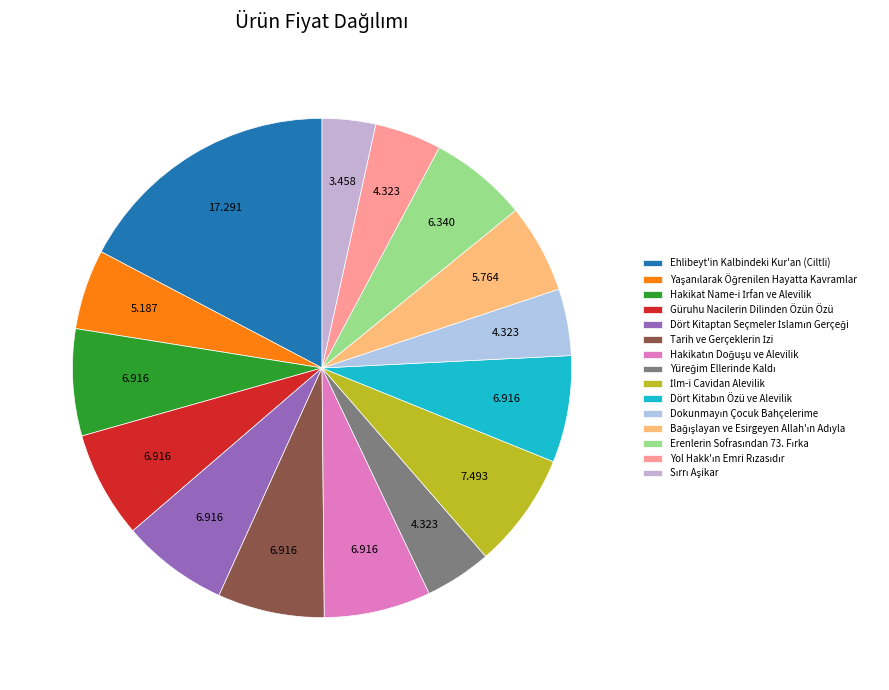

Approximately how many times larger is the value at Bağışlayan ve Esirgeyen Allah'ın Adıyla compared to İlm-i Cavidan Alevilik?

0.8